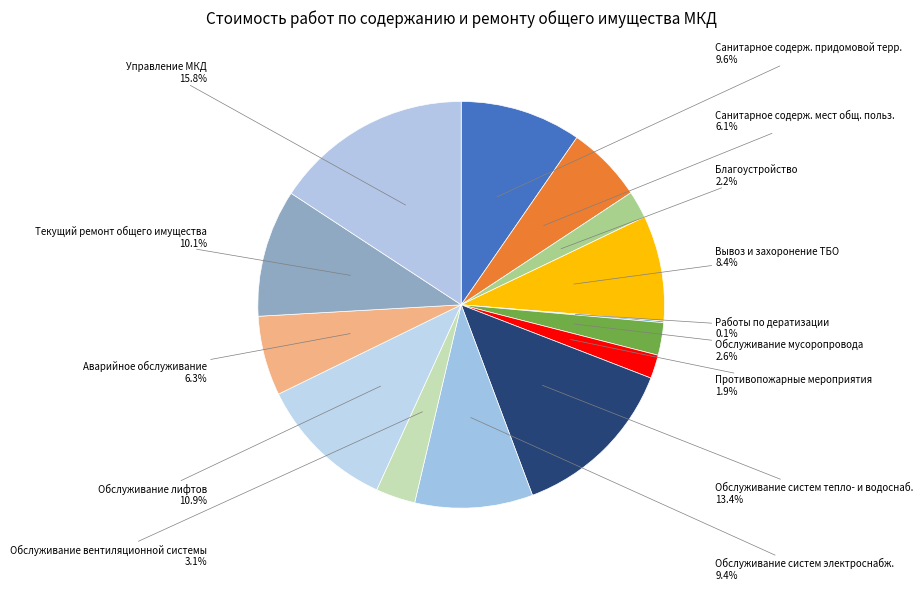

What is the largest slice in the pie chart?

Управление МКД